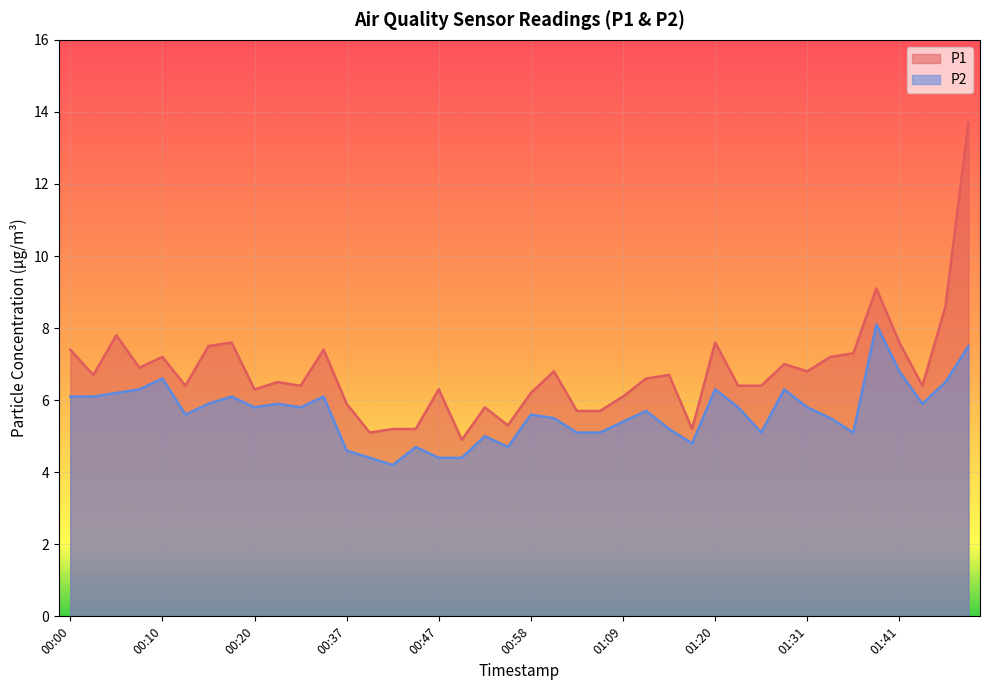

What is the lowest value of the P1 series?

4.9